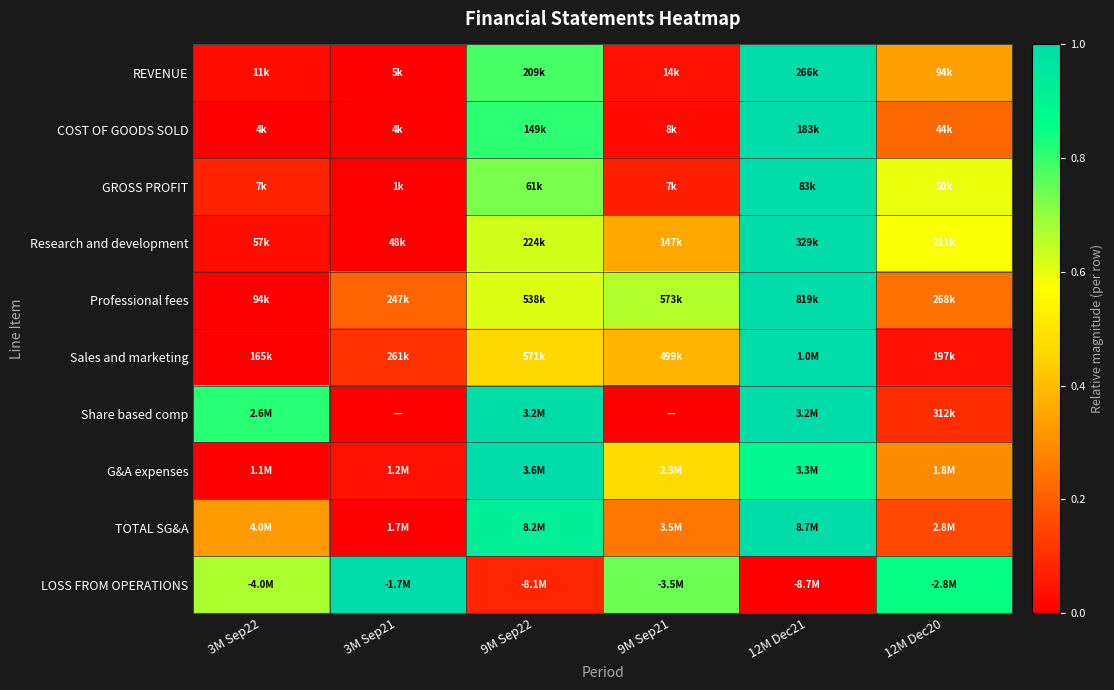

What is the spread (max minus min) of values at 12M Dec21?

1.0